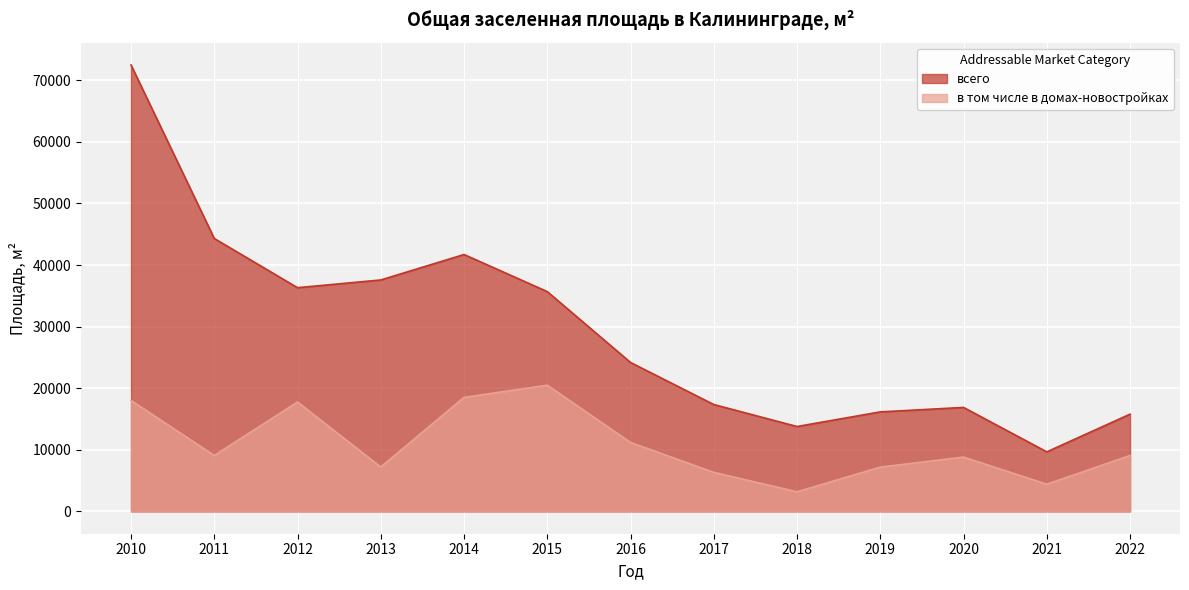

What value does the в том числе в домах-новостройках series have at 2011?

9076.0